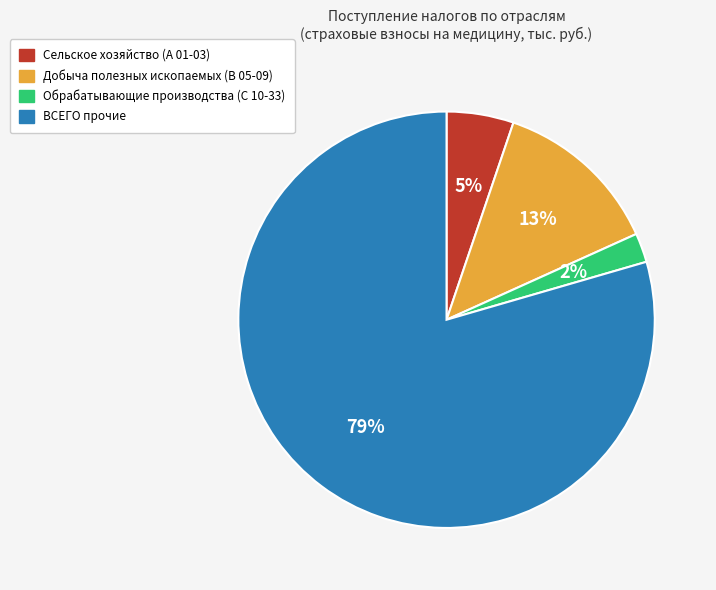

The Обрабатывающие производства (С 10-33) slice represents 2% of the pie. True or false?

True